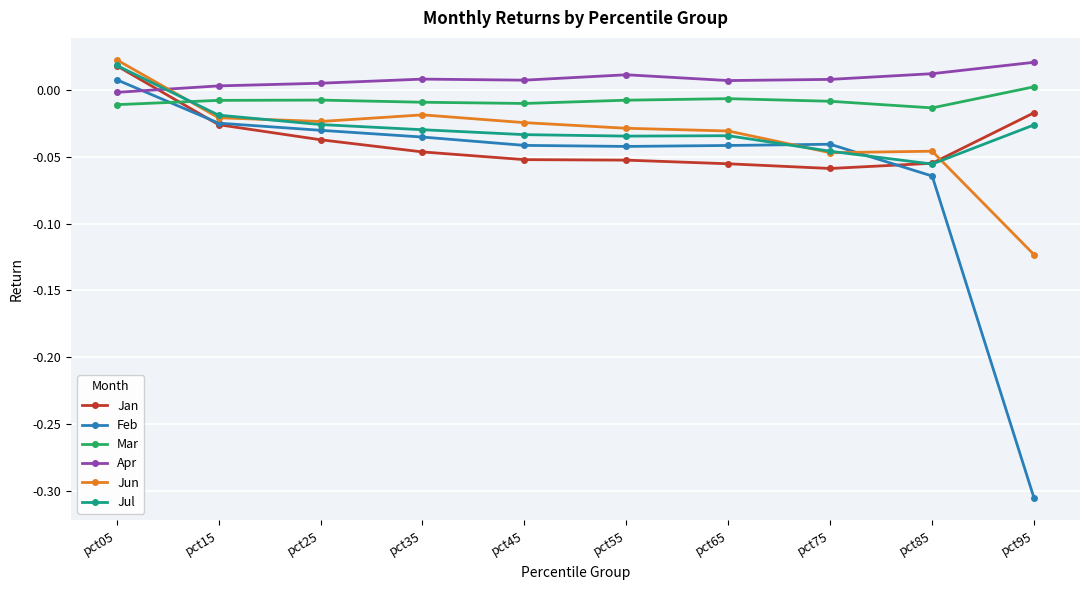

Which category has the highest value in the Jun series?

pct05